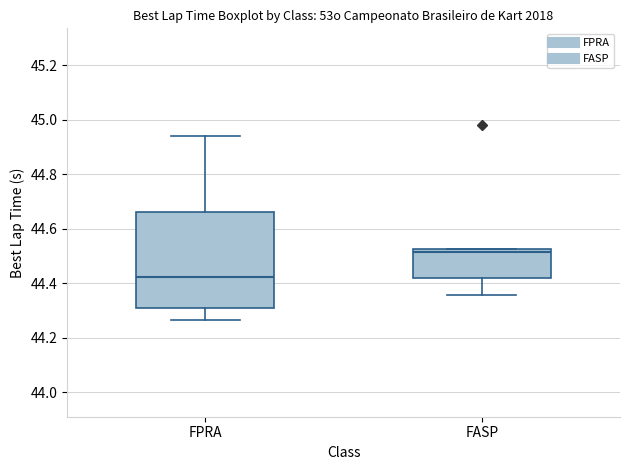

Reading left to right, transcribe this box plot: for each box, give where its median line is, the range the box spans, and where its two whiskers end, as read against the y-axis. The values are not printed on the chart, so give them approximately, as read against the axis.

FPRA: median 44.42, box 44.30 to 44.66, whiskers 44.26 to 44.94
FASP: median 44.52 (just below the box's upper edge), box 44.42 to 44.52, whiskers 44.36 to 44.52